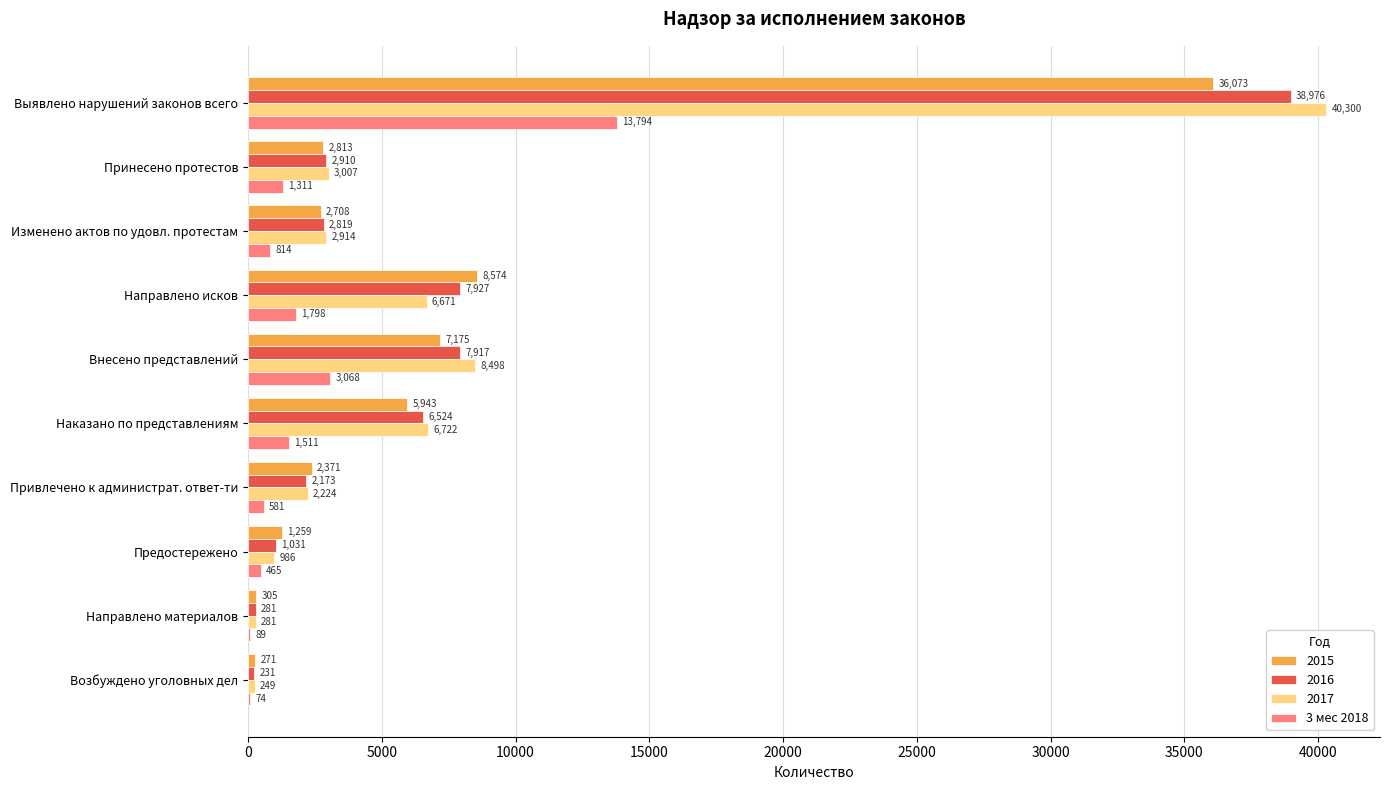

What is the sum of the 3 мес 2018 values at Наказано по представлениям and Направлено материалов?

1600